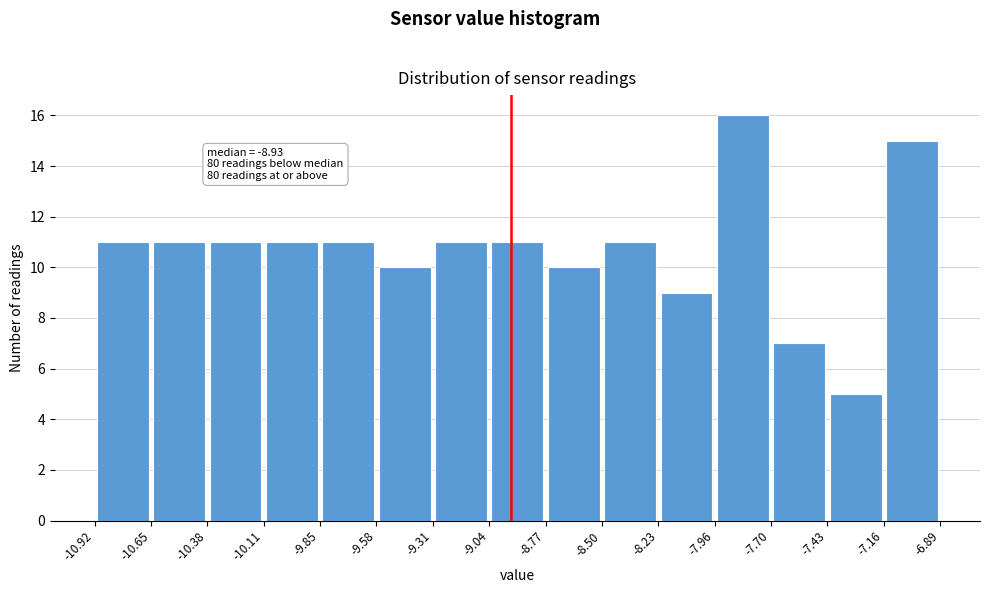

Over which range of the x-axis is the bar tallest?

-7.96 to -7.70